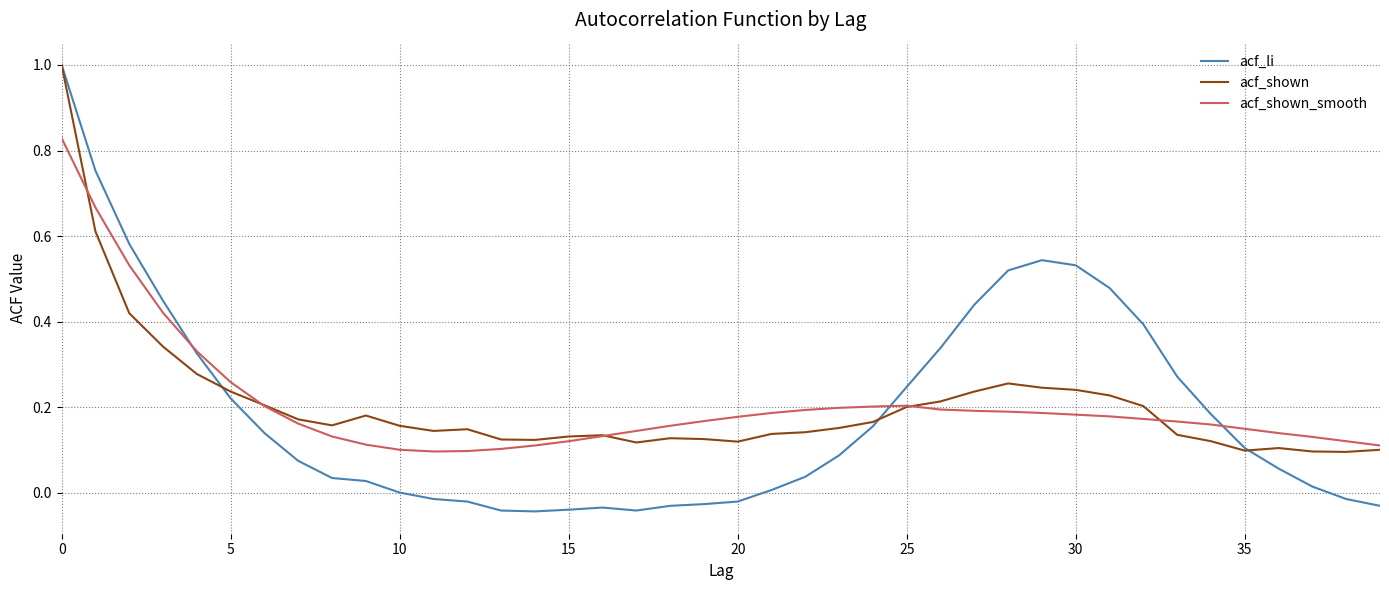

What is the maximum value for acf_li?

1.0